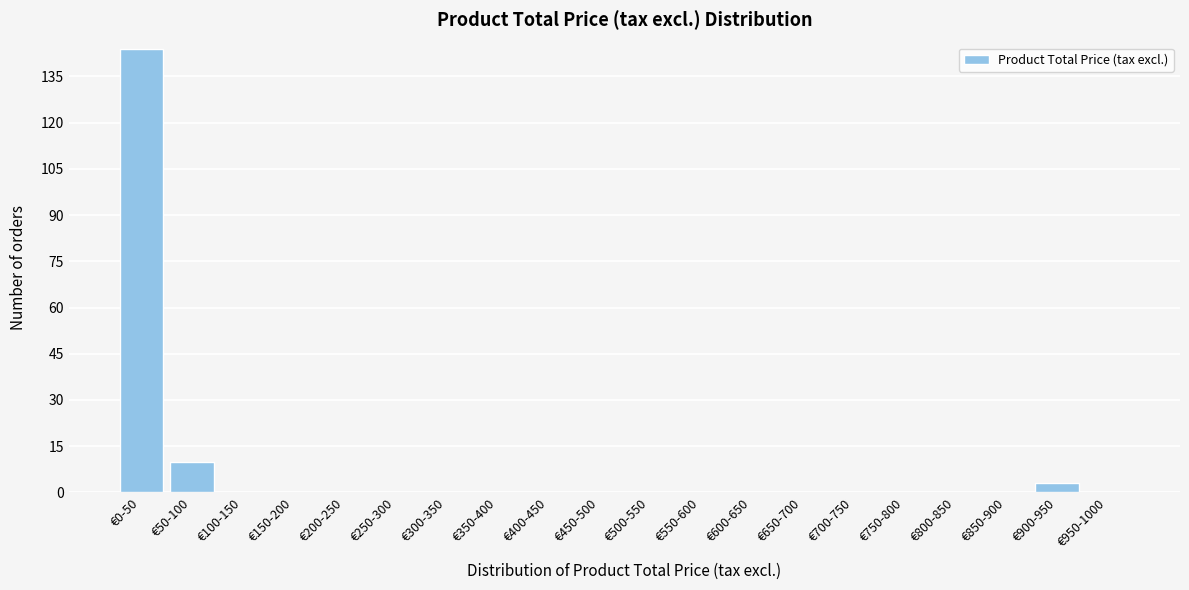

Reading left to right, extract all data points from this chart.

€0-50=144	€50-100=10	€100-150=0	€150-200=0	€200-250=0	€250-300=0	€300-350=0	€350-400=0	€400-450=0	€450-500=0	€500-550=0	€550-600=0	€600-650=0	€650-700=0	€700-750=0	€750-800=0	€800-850=0	€850-900=0	€900-950=3	€950-1000=0